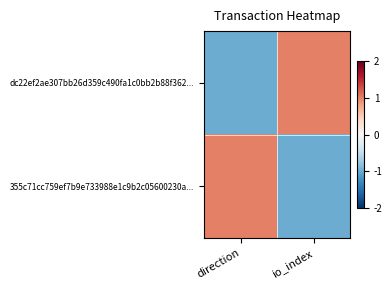

What is the difference between the highest and lowest values at io_index?

2